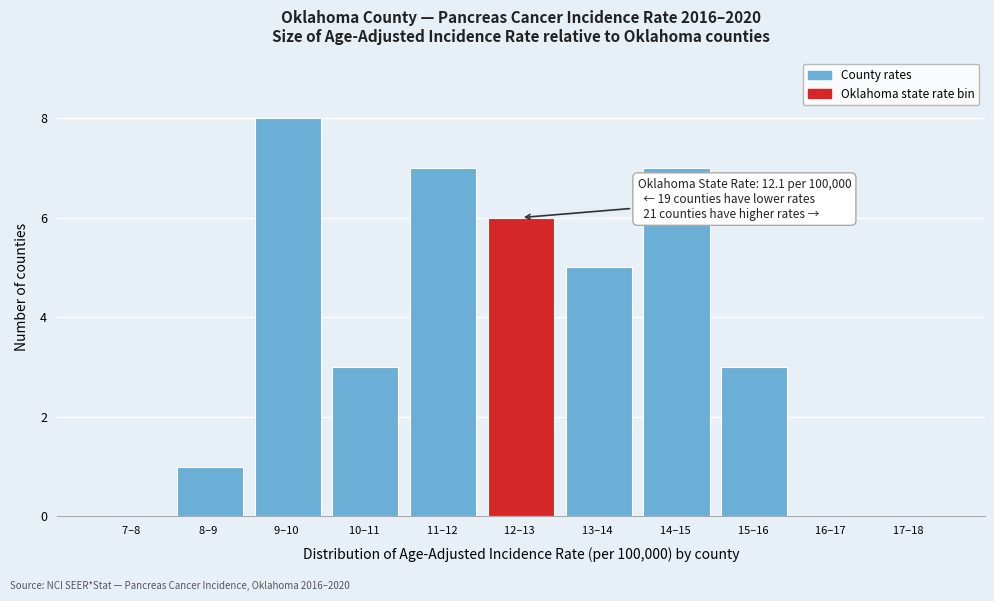

Reading left to right, extract all data points from this chart.

7–8 =0	8–9 =1	9–10 =8	10–11 =3	11–12 =7	12–13 =6	13–14 =5	14–15 =7	15–16 =3	16–17 =0	17–18 =0